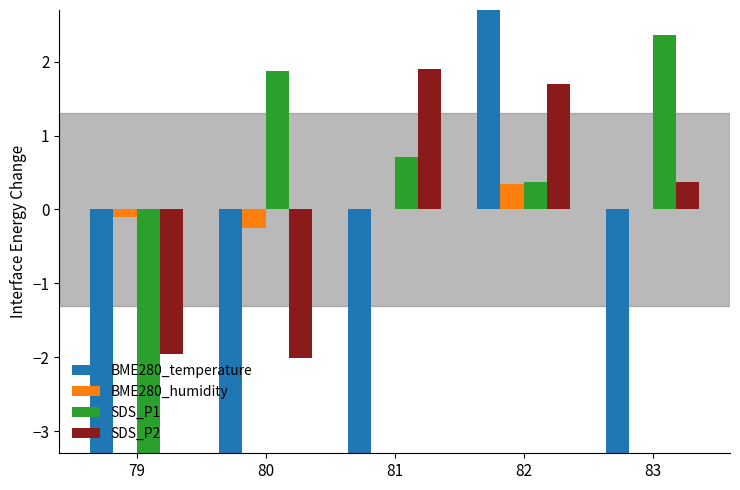

Which series has the largest range (max minus min)?

BME280_temperature